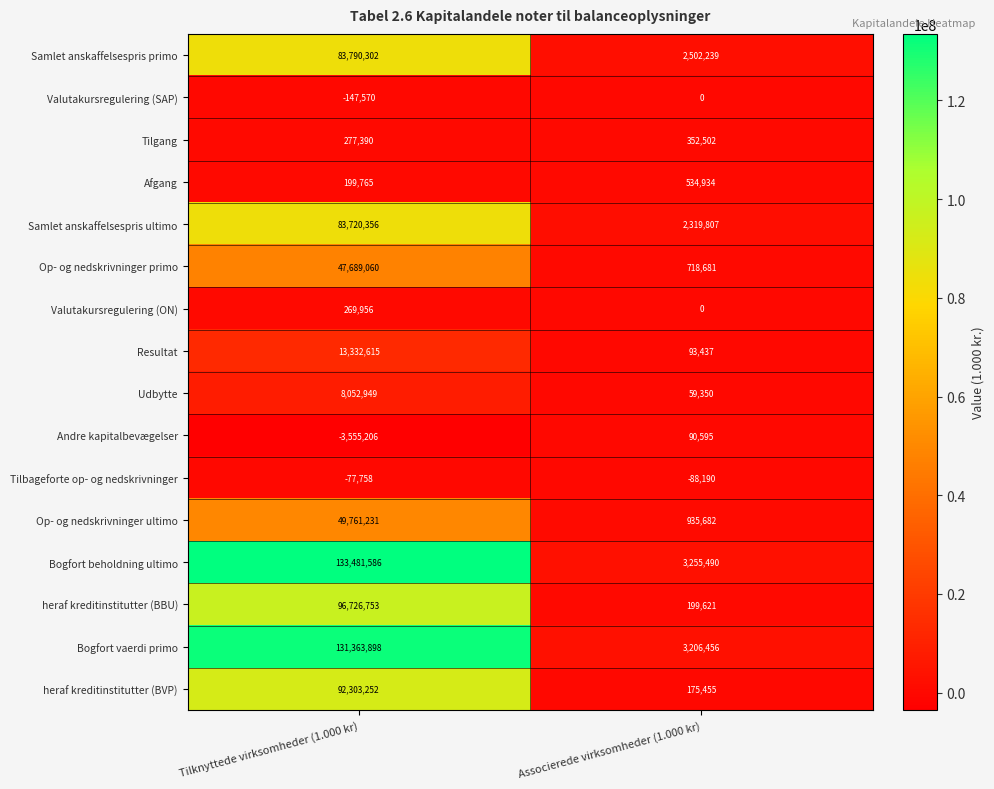

What is the average value of the Bogfort vaerdi primo series?

67285177